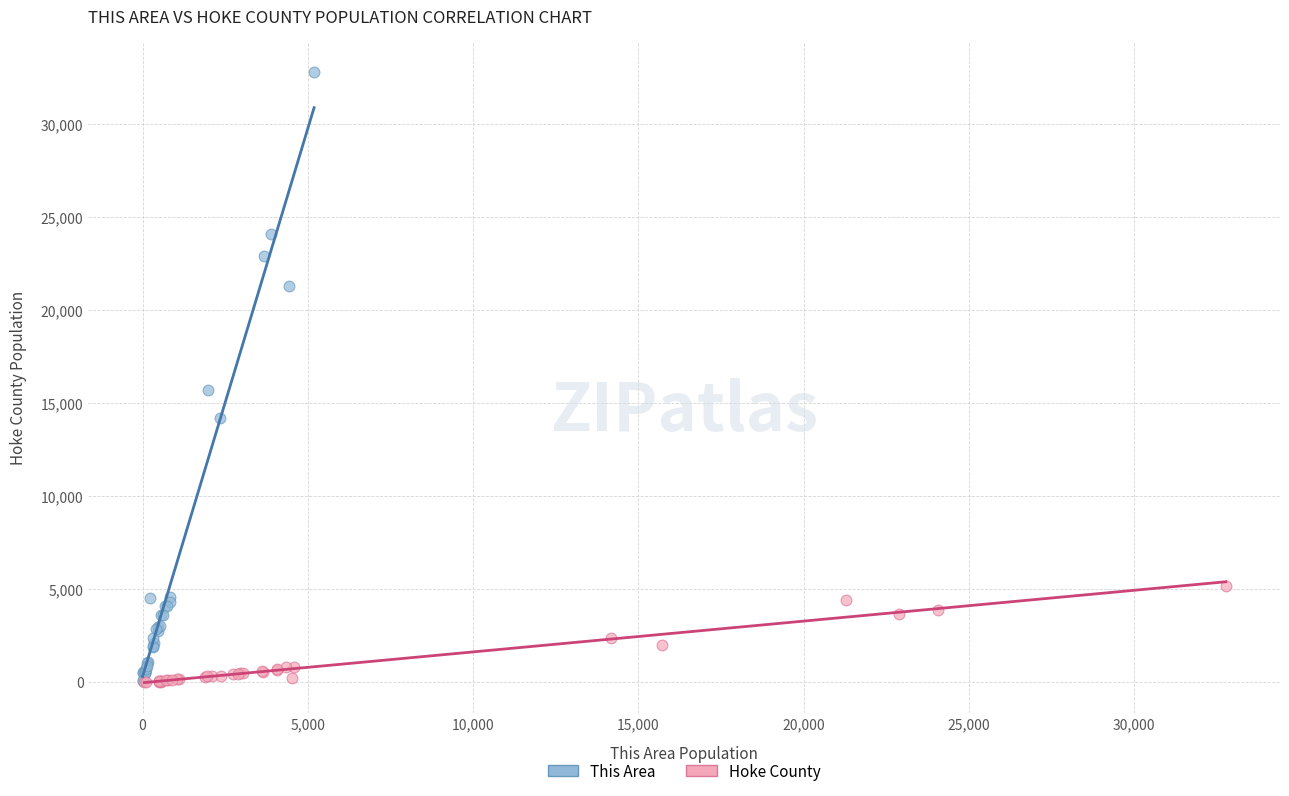

Which series has the widest spread of Y values?

This Area